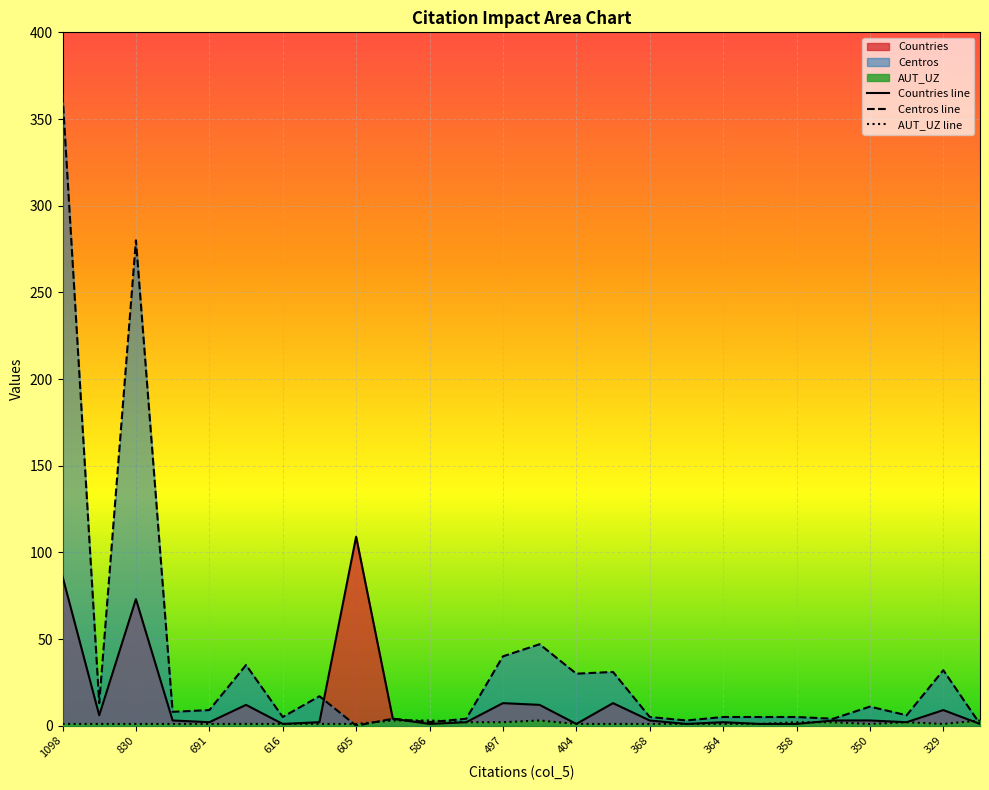

Is it true that Countries line equals 98 at 830?

False